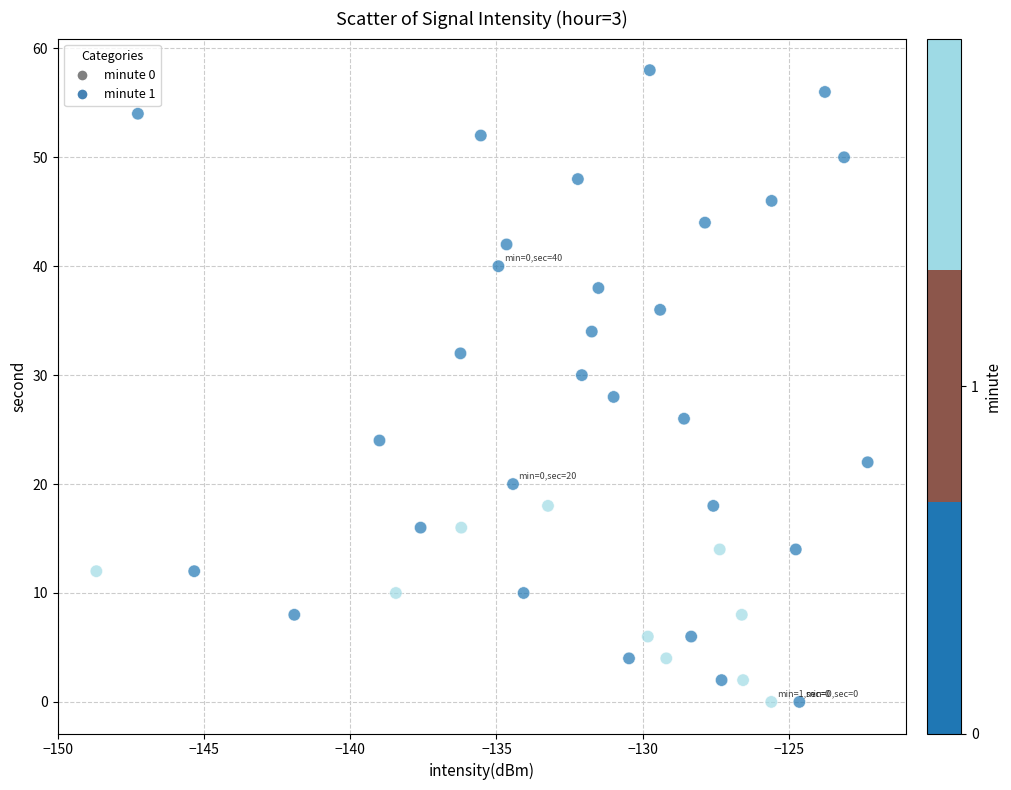

What is the range of Y values (max minus min)?

58